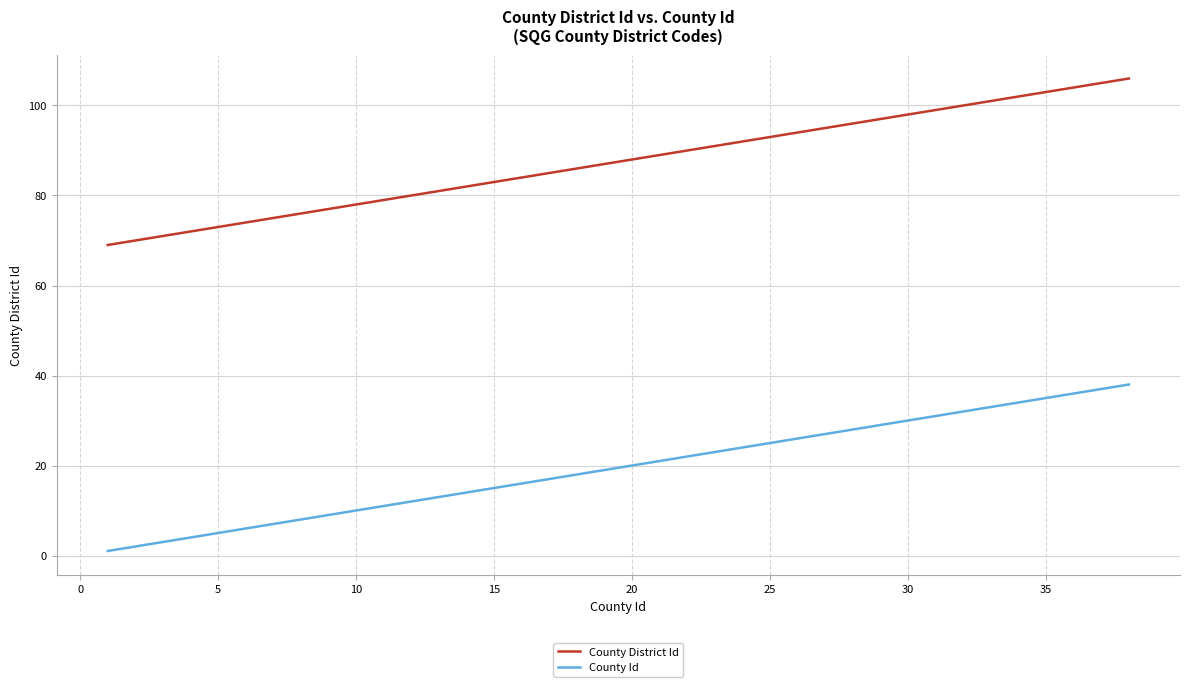

What is the smallest value displayed?

1